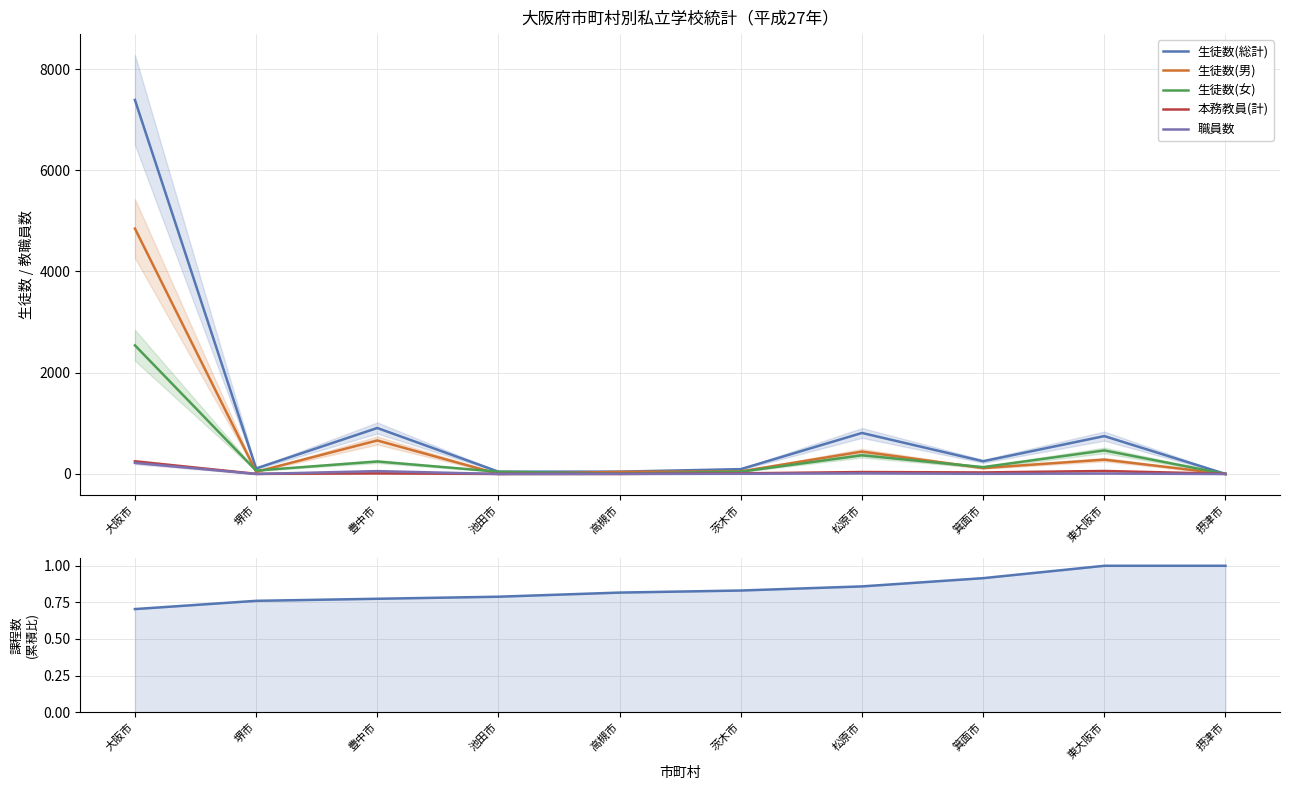

Which category has the lowest value across all series?

摂津市